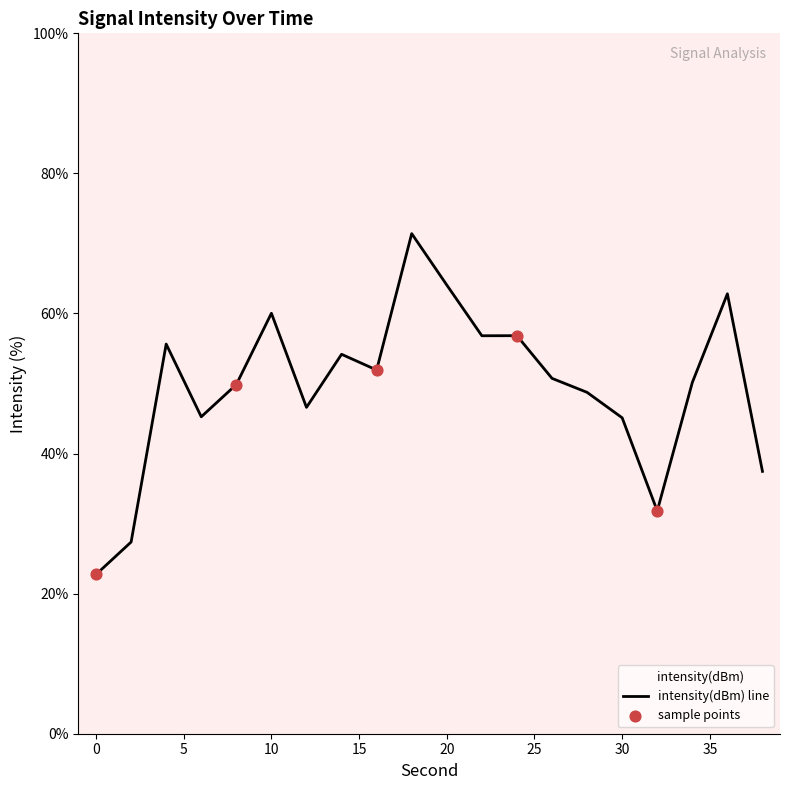

Approximately how many times larger is the value at 12 compared to 2?

1.7